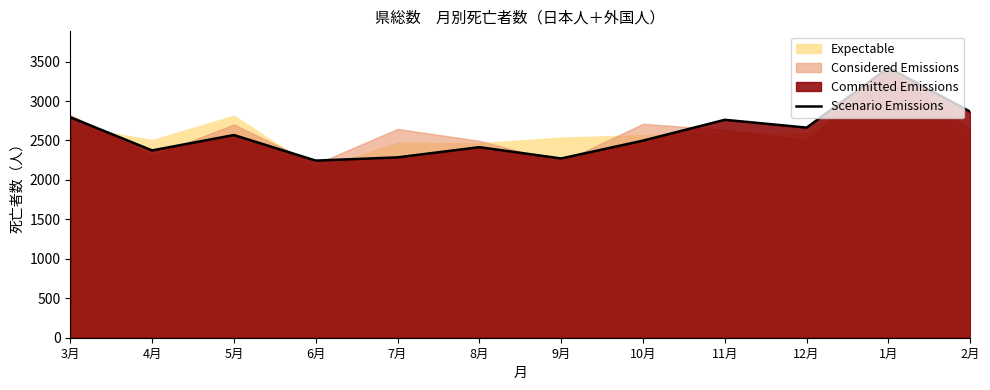

What is the label of the 9th point from the left?

11月